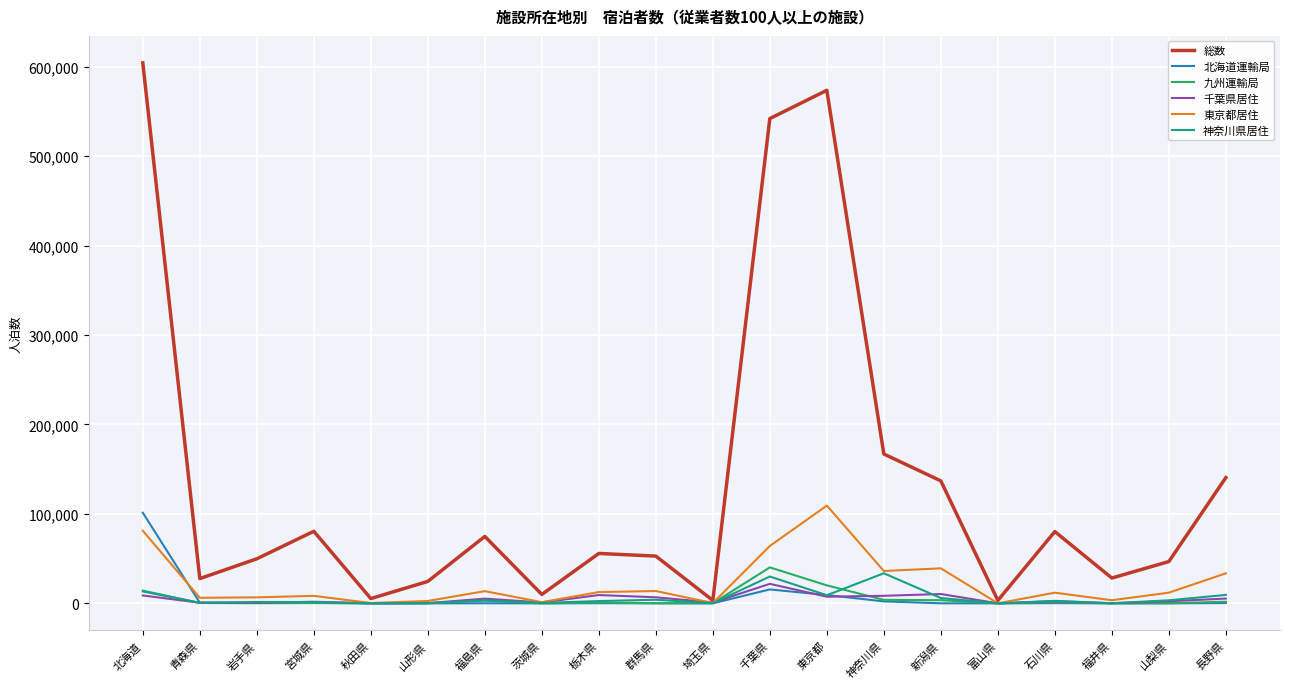

What position from the left is 青森県?

2